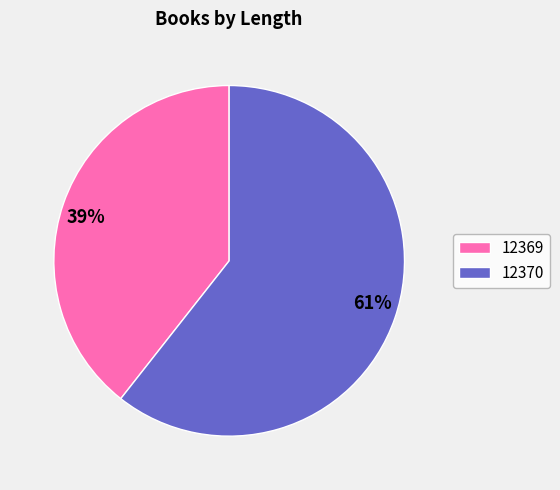

To the nearest percent, what is the combined percentage of 12369 and 12370?

100%